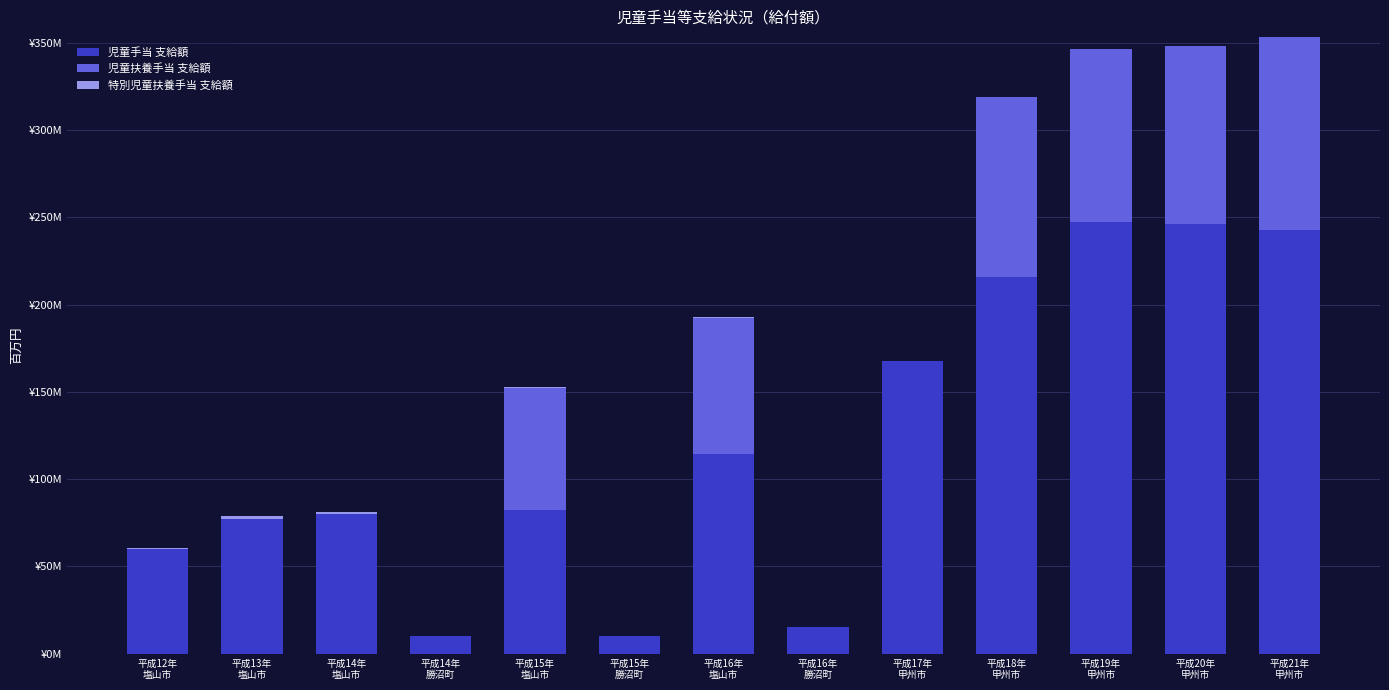

What is the average value of the 児童手当 支給額 series?

120.7